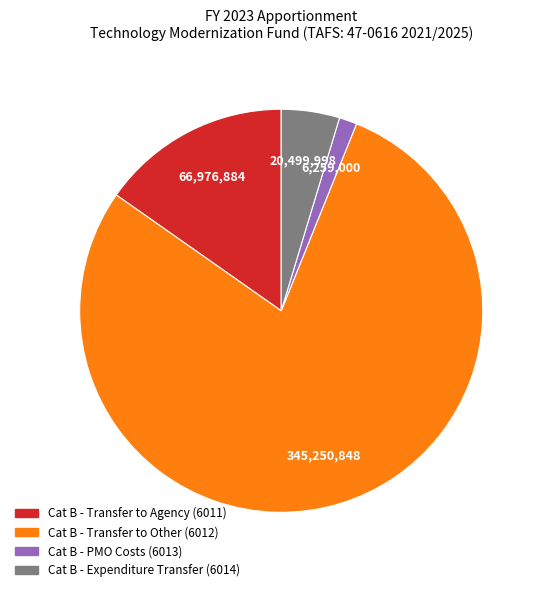

Which has a higher value, Cat B - Expenditure Transfer (6014) or Cat B - Transfer to Agency (6011)?

Cat B - Transfer to Agency (6011)